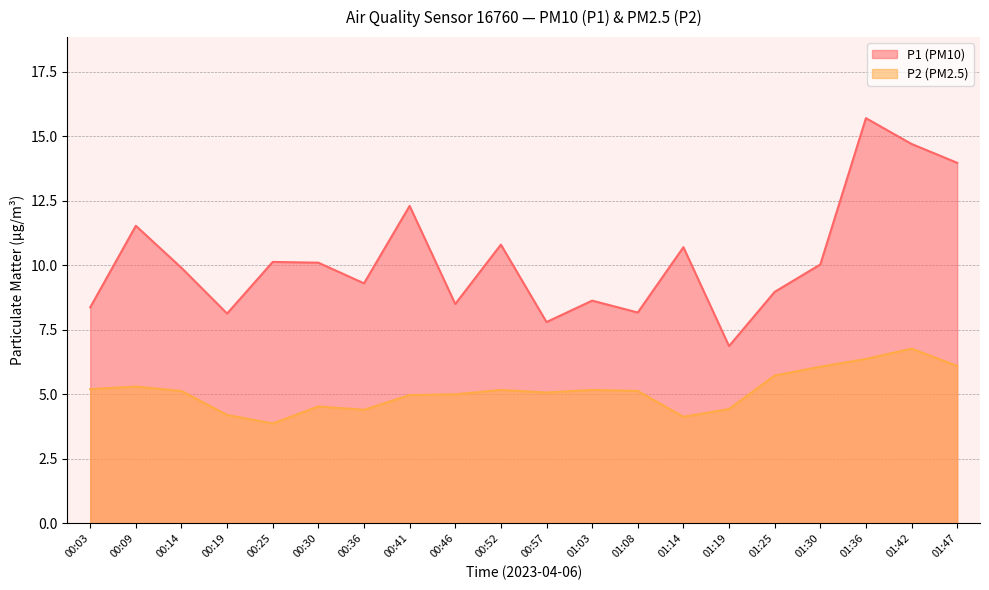

True or false: P1 and P2 cross at least once.

False